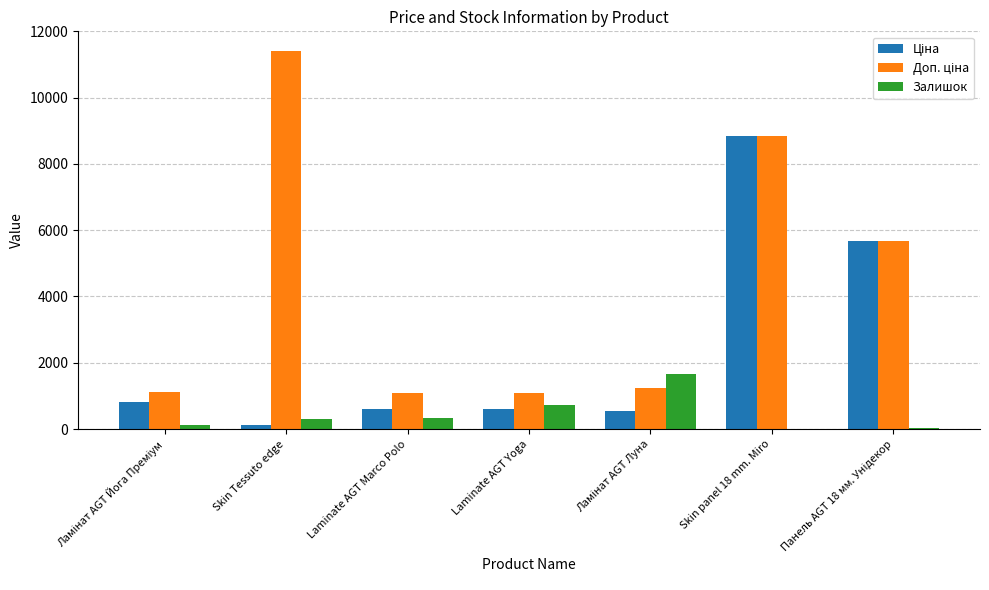

At which category is the sum across all series the highest?

Skin panel 18 mm. Miro